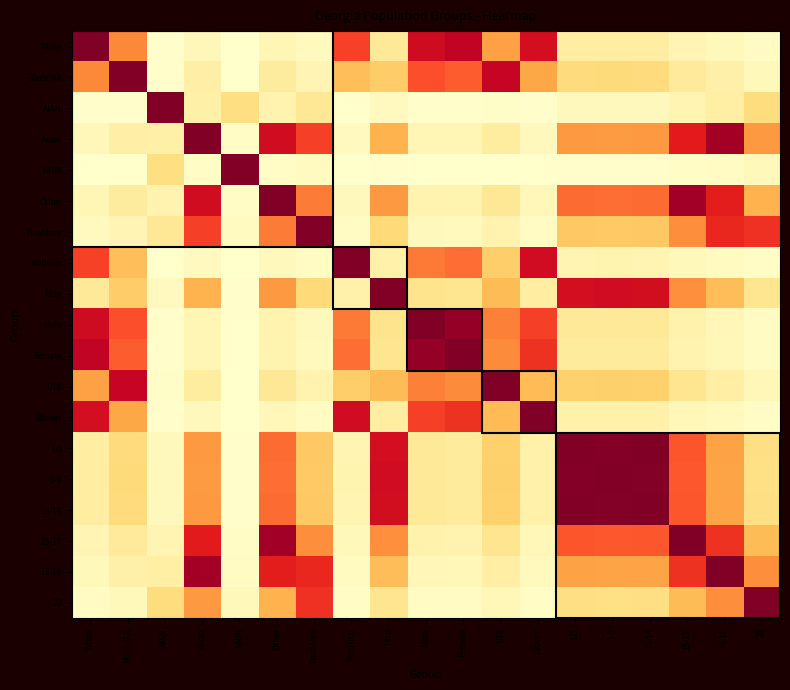

Rank the series at White from highest to lowest value.

White, Female, Male, 18over, NotHisp, Black/AA, U18, Hisp, 5-9, 10-14, U5, 15-17, Other, Asian, 18-19, TwoMore, 20, AIAN, NHPI